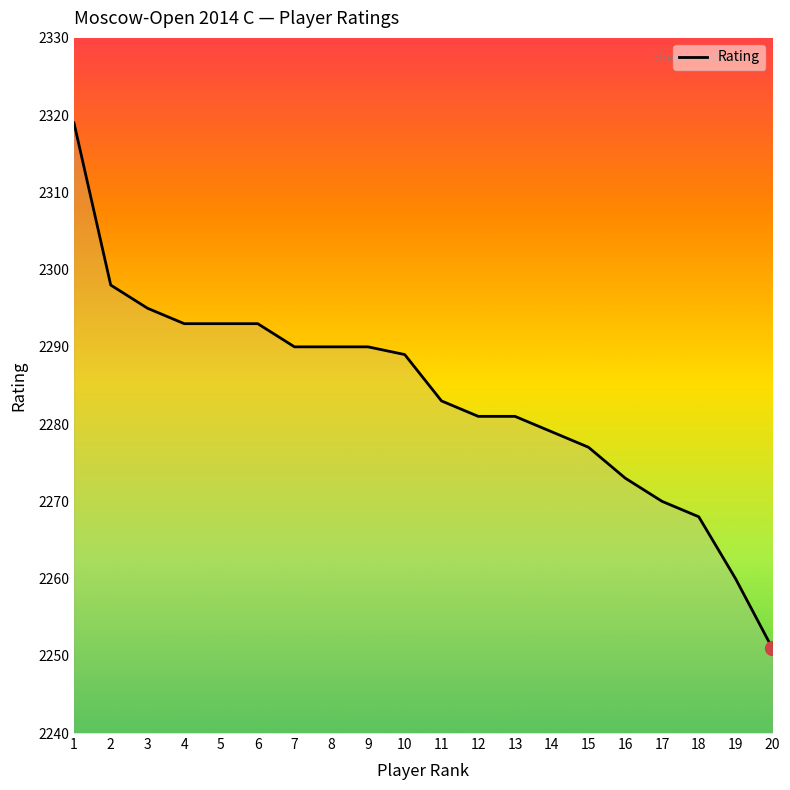

What is the sum of all values?

45673